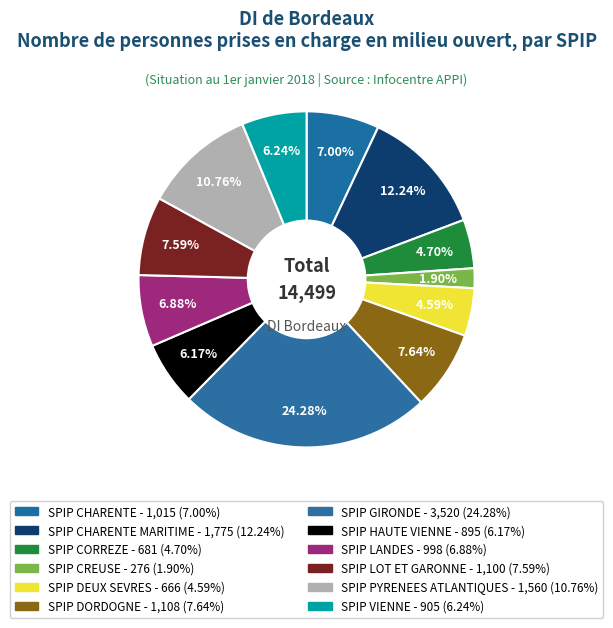

Count the number of slices in the pie.

12